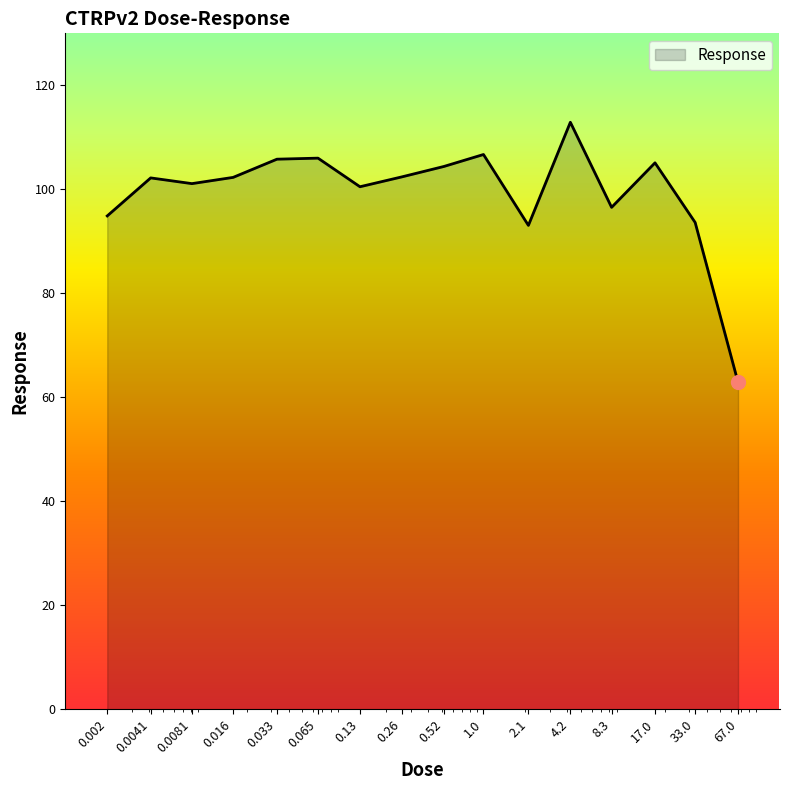

What is the difference between the maximum and minimum values?

50.0